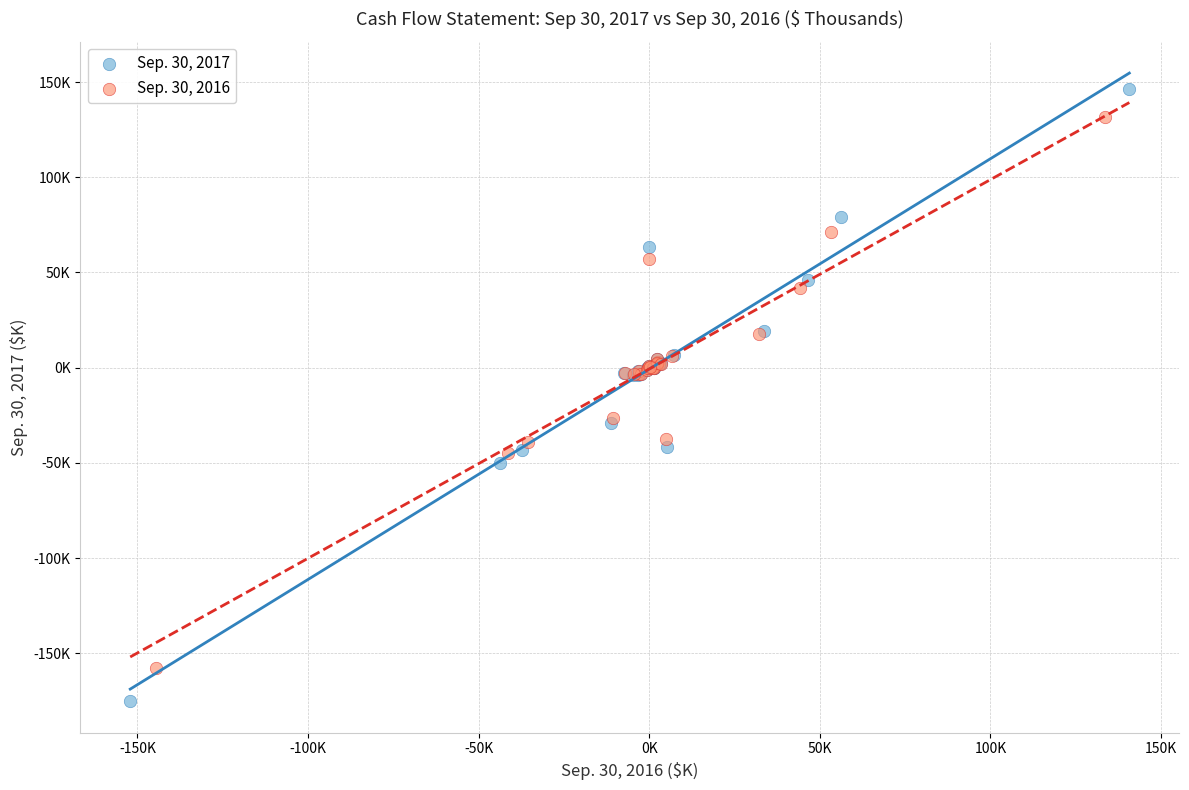

What are all the series names shown in the legend?

Sep. 30, 2017, Sep. 30, 2016